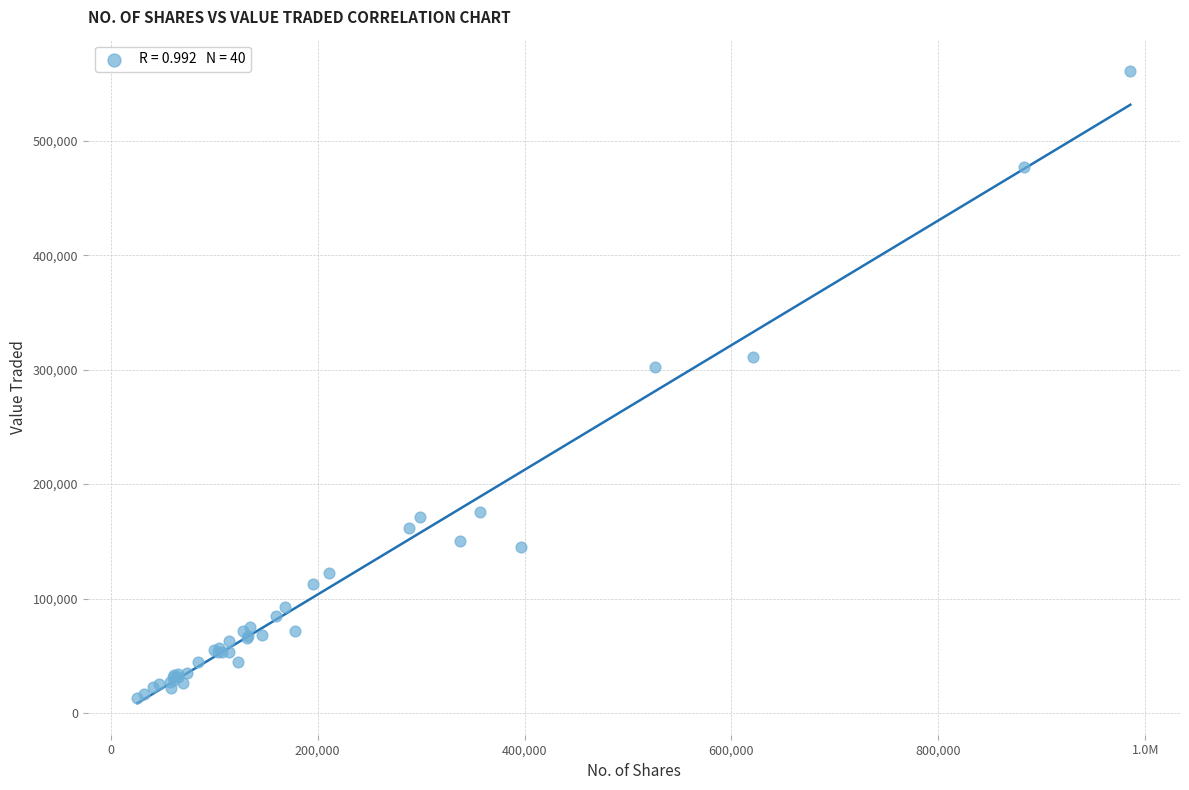

What Y value in the scatter plot is closest to 286899?

302583